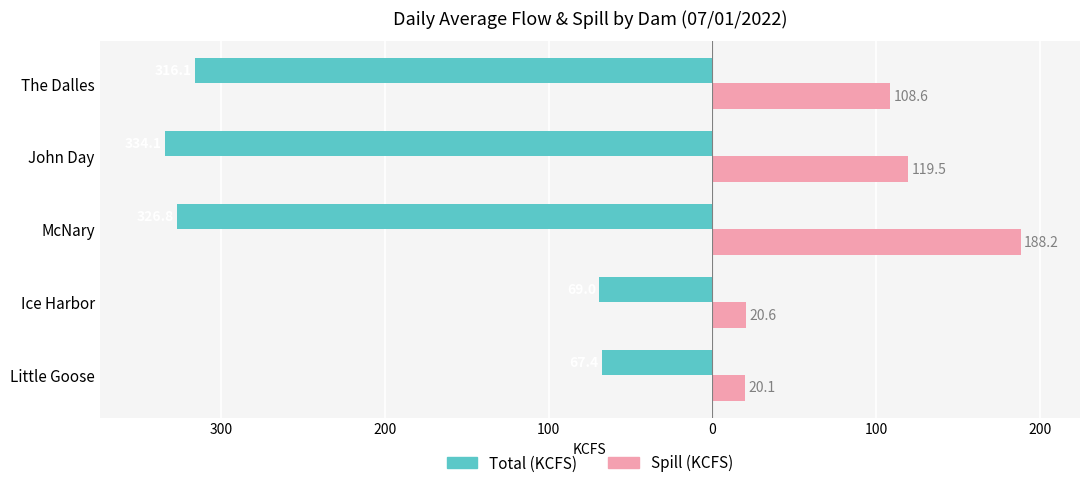

What are all the series names shown in the legend?

Total (KCFS), Spill (KCFS)